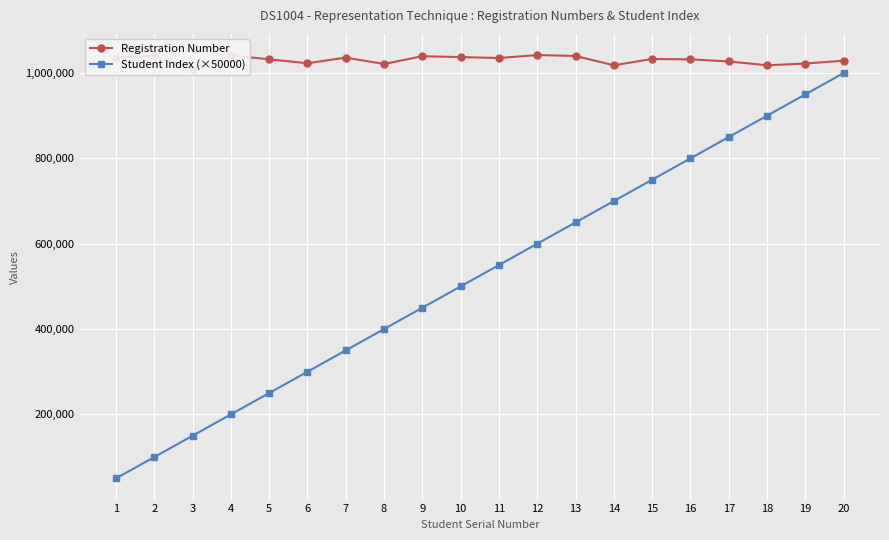

True or false: Student Index (×50000) has more than 1 points higher than both neighbors.

False